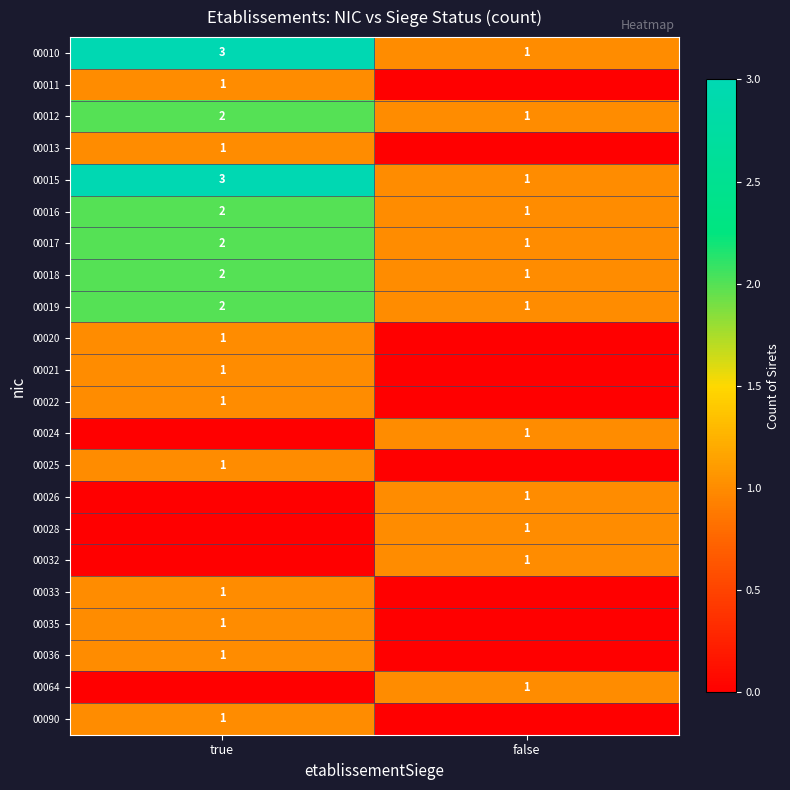

What is the sum of the 00016 values at true and false?

3